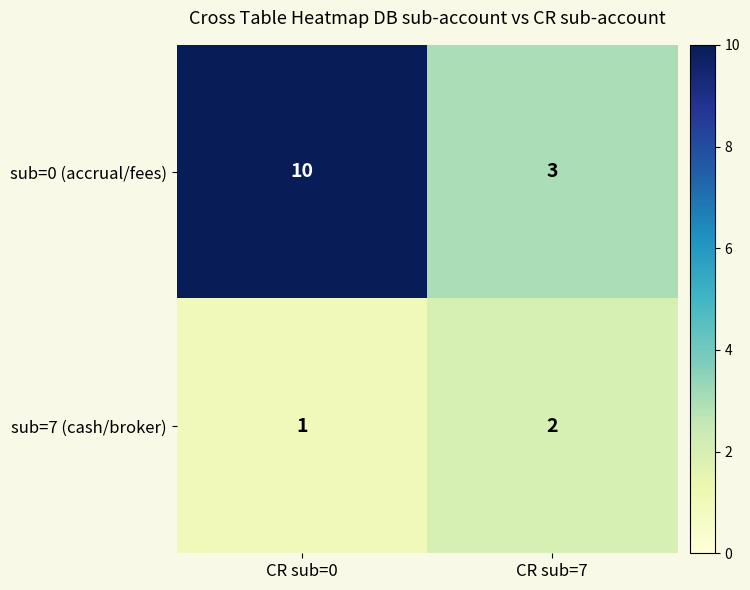

Which series has the largest range (max minus min)?

sub=0 (accrual/fees)